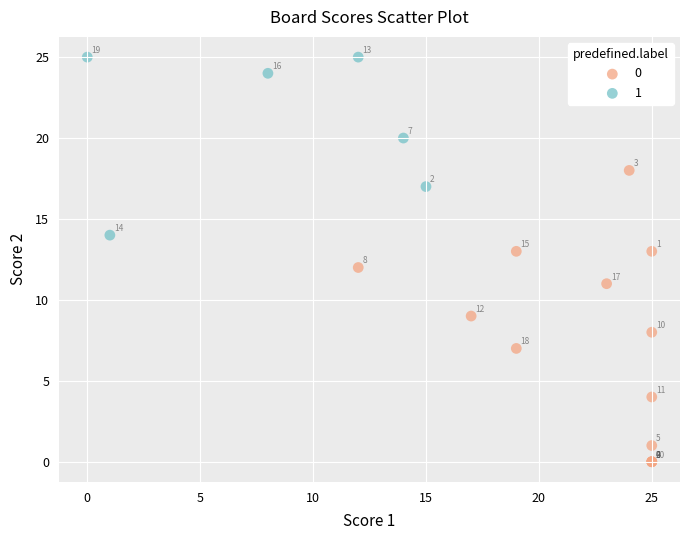

Which series reaches the maximum Y coordinate?

1